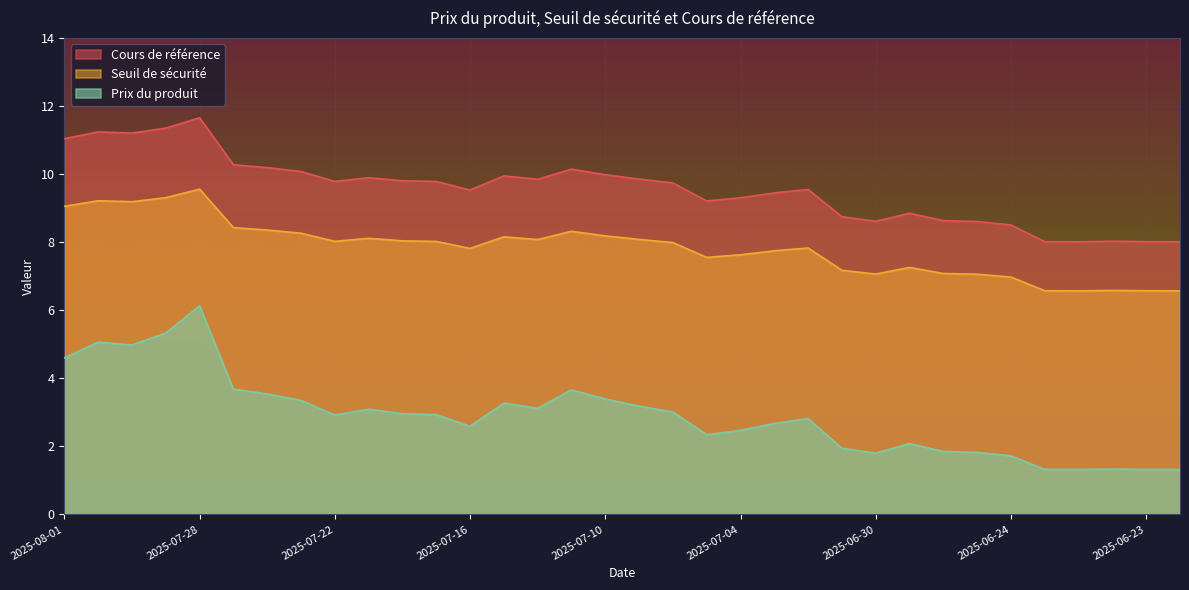

Is it true that Prix du produit equals 2.3 at 2025-07-10?

False